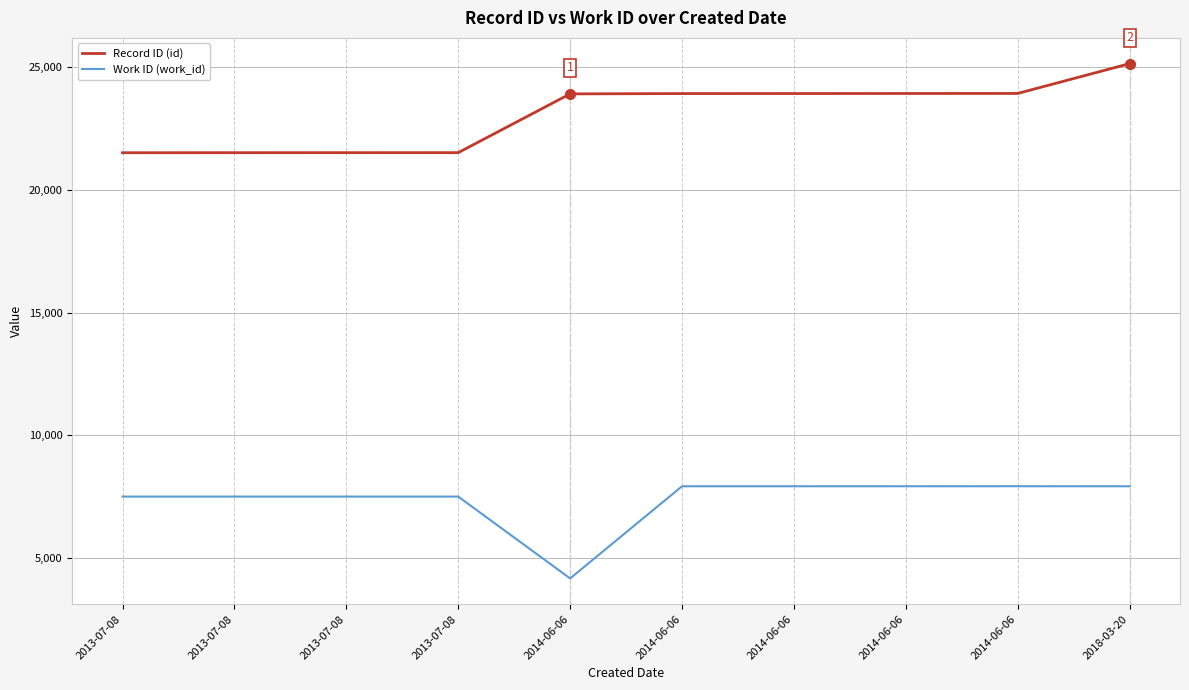

What is the total value across all series at 2018-03-20?

33084